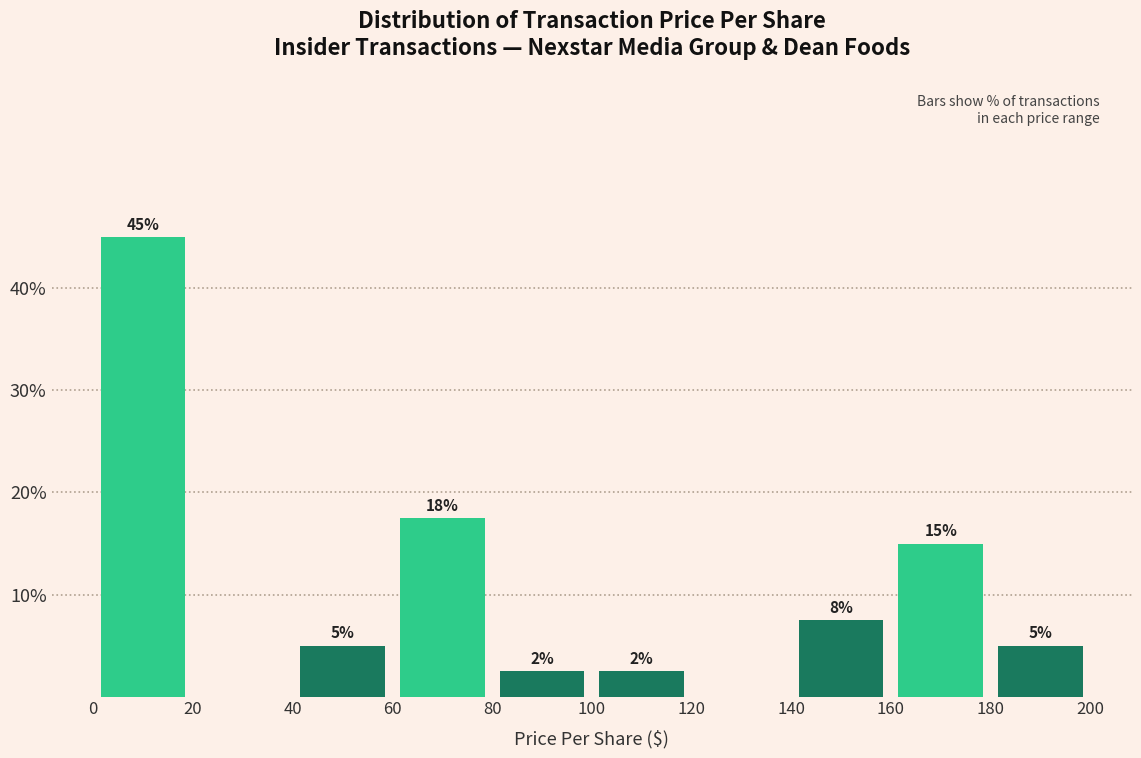

Which range on the x-axis has the tallest bar?

0 to 20